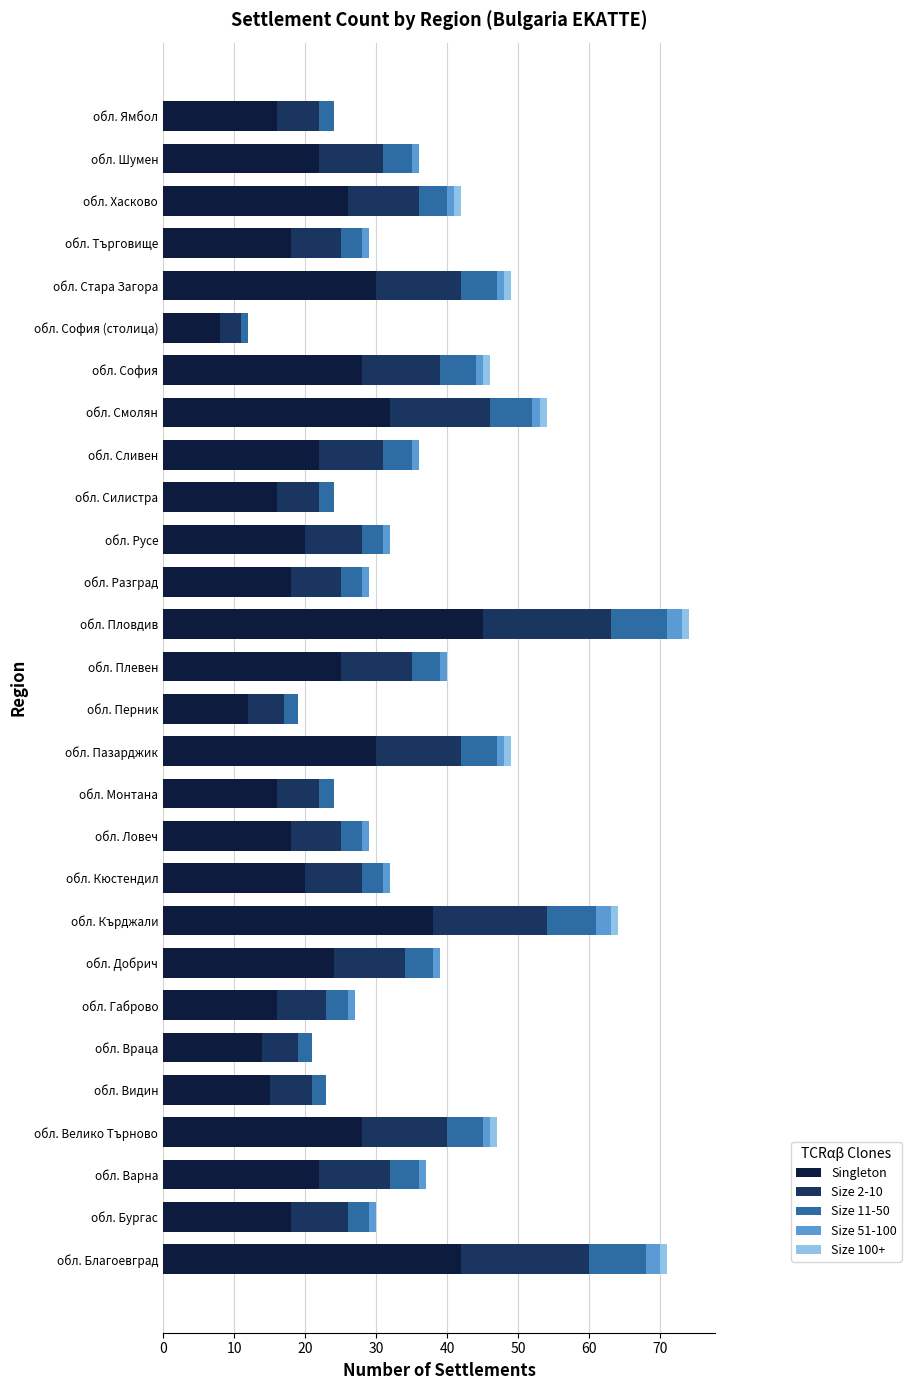

Which category has the highest value in the Singleton series?

обл. Пловдив